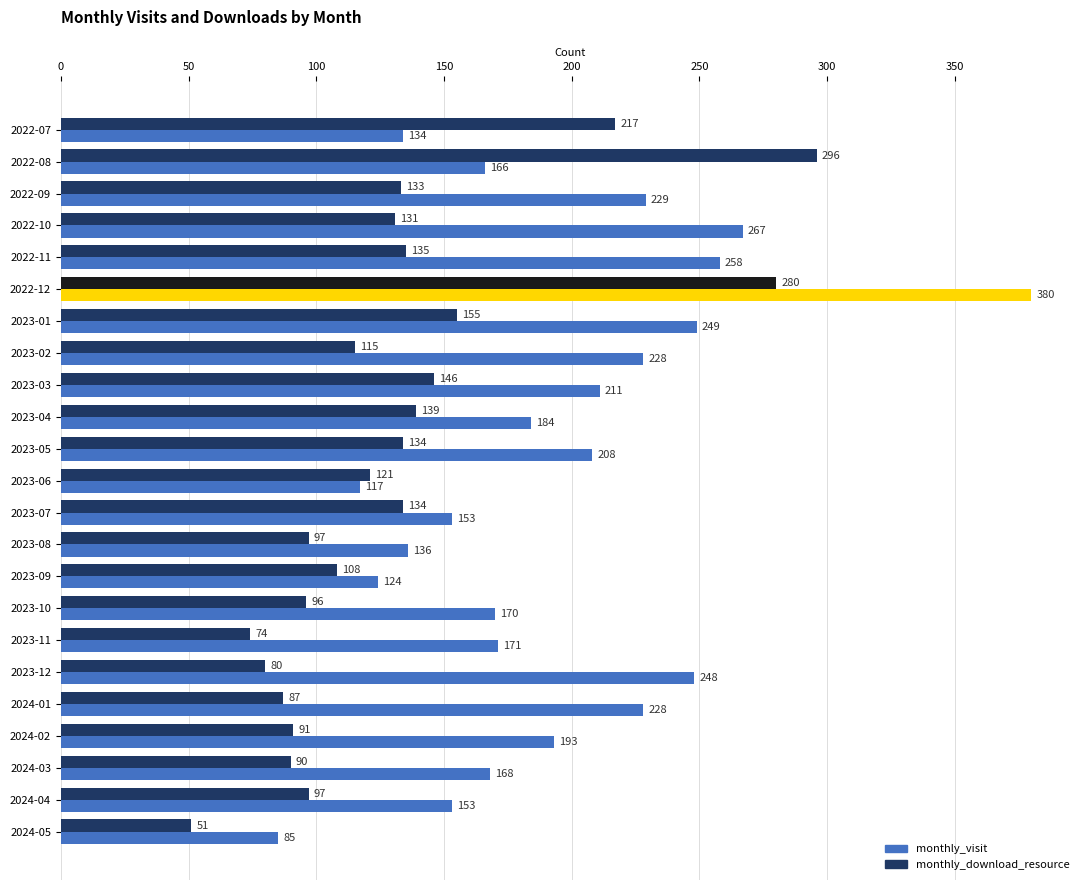

Which series changed the most between 2022-09 and 2023-12?

monthly_download_resource